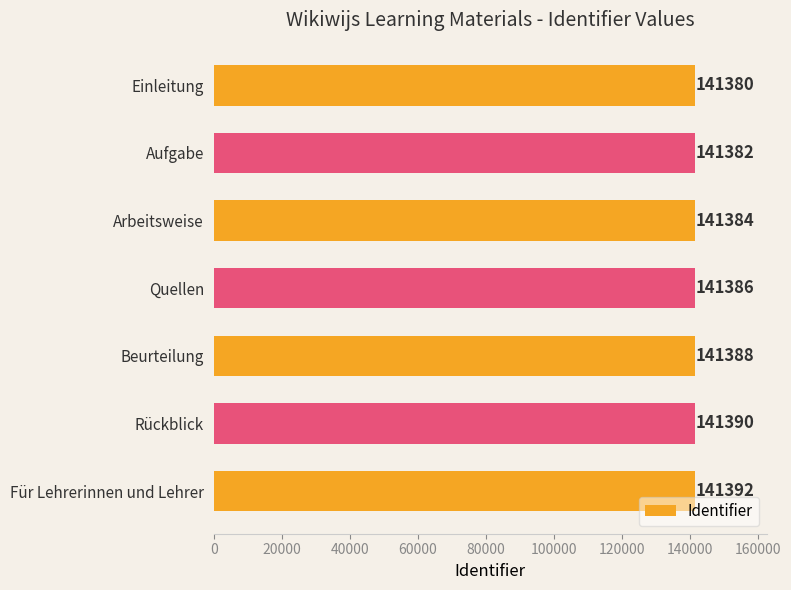

How many distinct data groups are displayed?

1